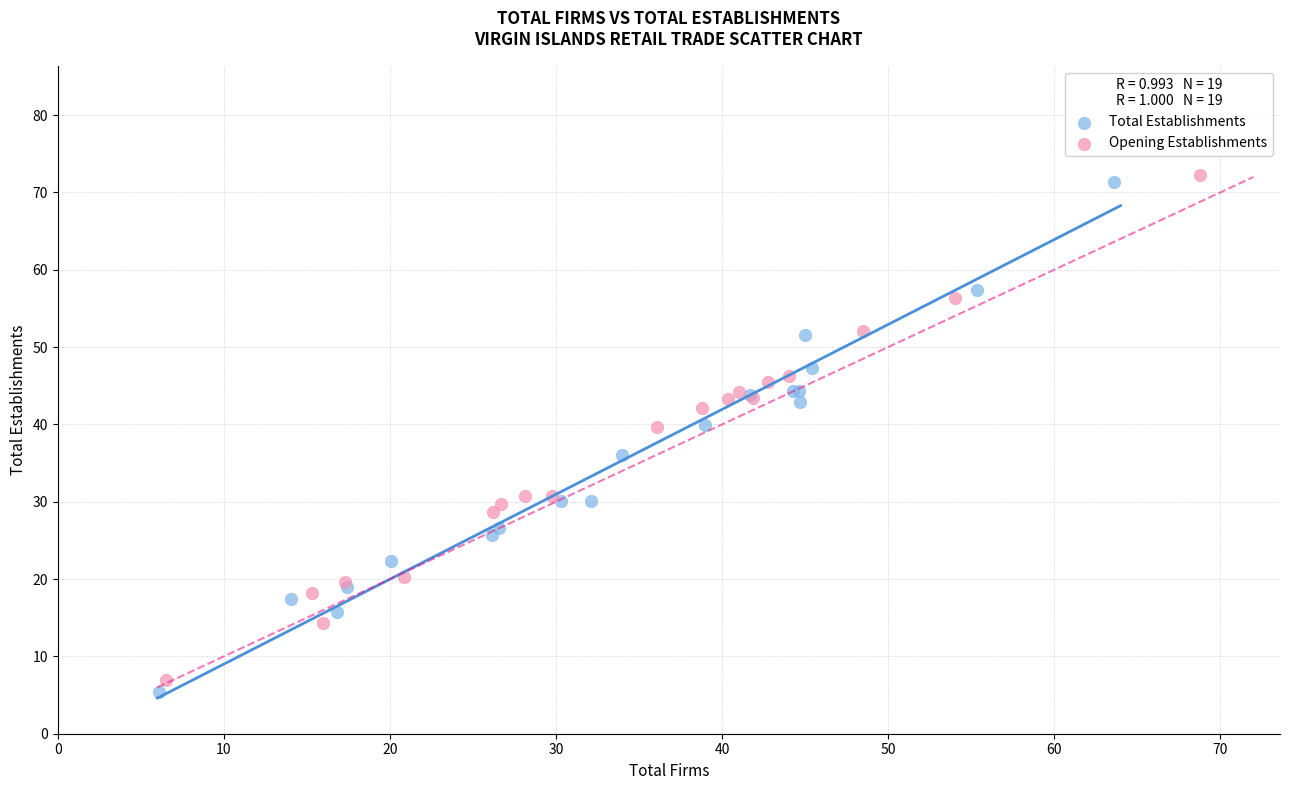

Which series has the largest Y range (max minus min)?

Total Establishments